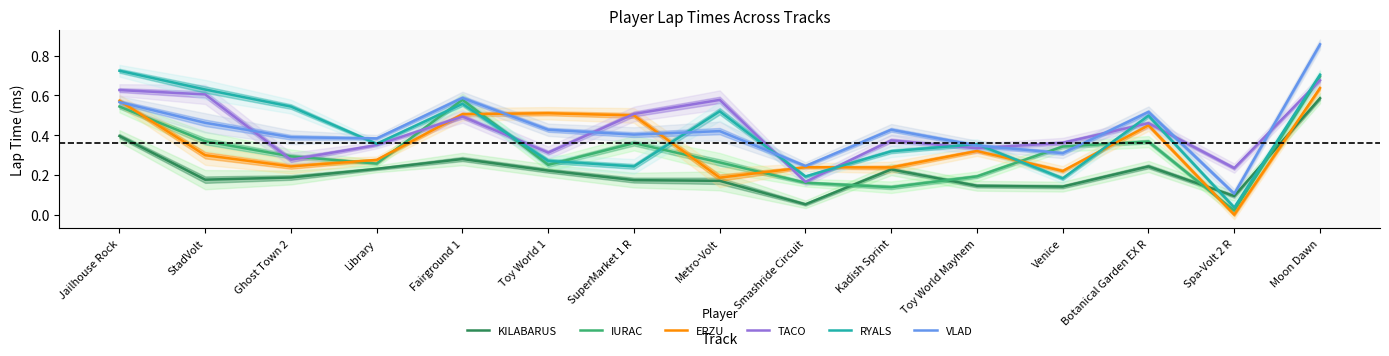

Where do KILABARUS and RYALS first cross each other?

Botanical Garden EX R and Spa-Volt 2 R